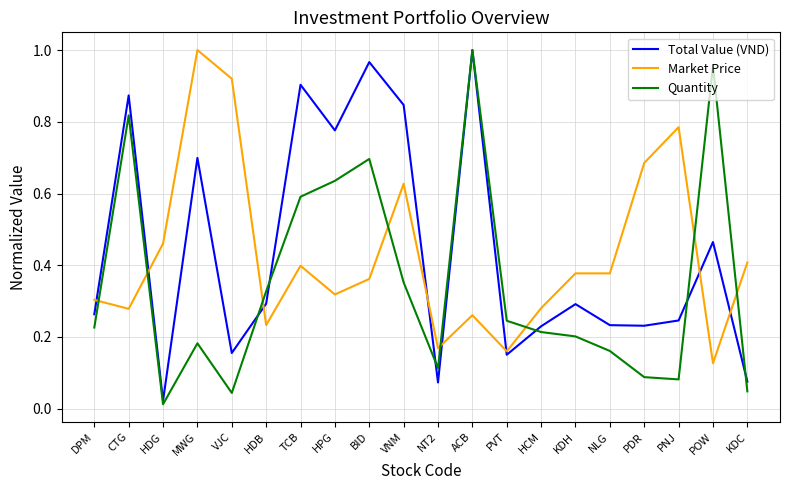

Which category has the lowest value across all series?

HDG